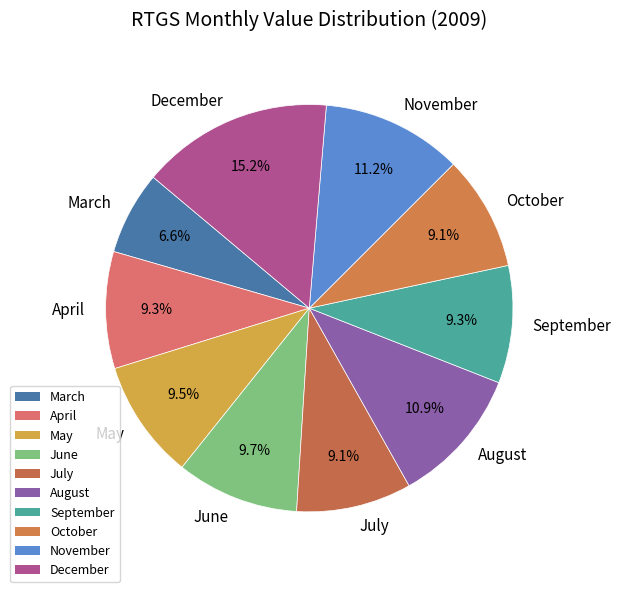

Between December and October, which is larger?

December